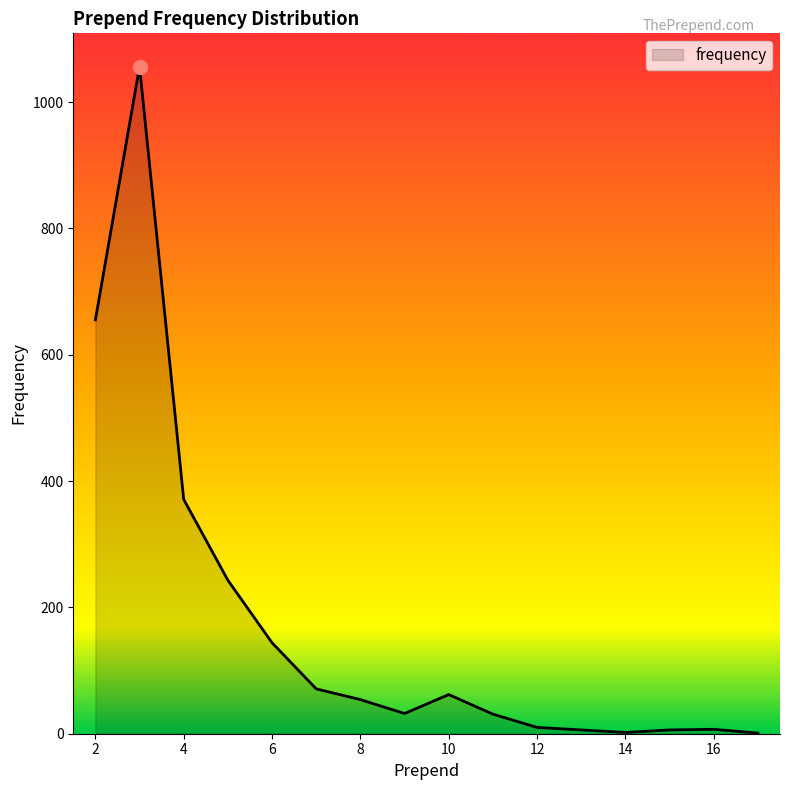

What is the average value?

183